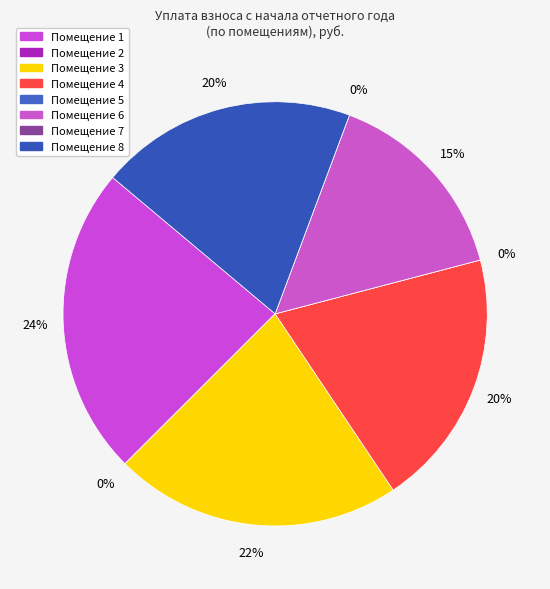

Is there any slice that represents more than half of the pie?

No